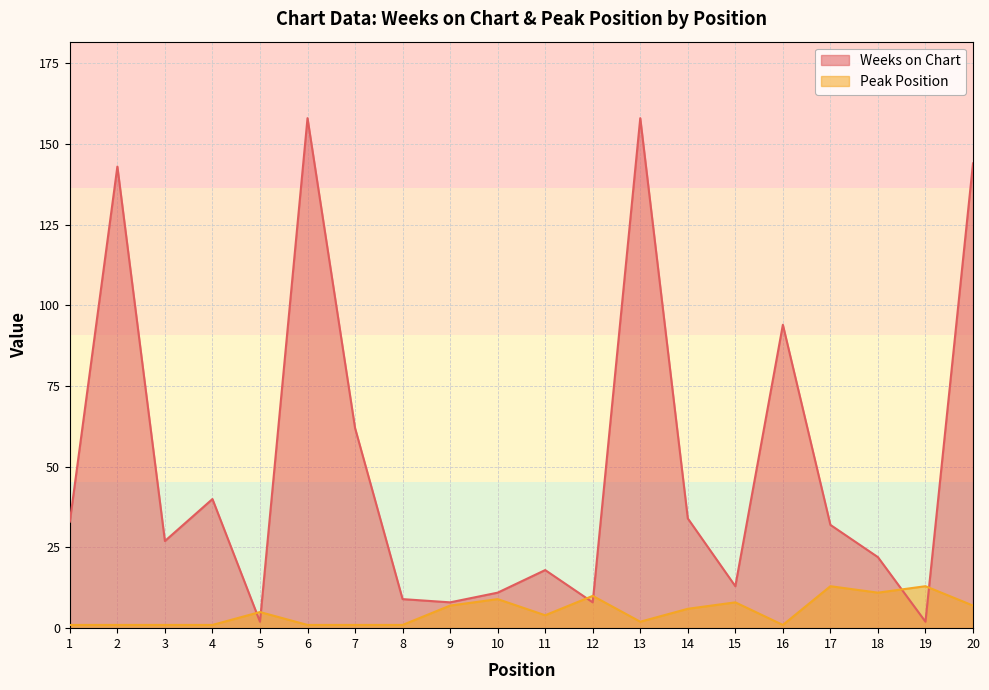

What is the highest value of the Peak Position series?

13